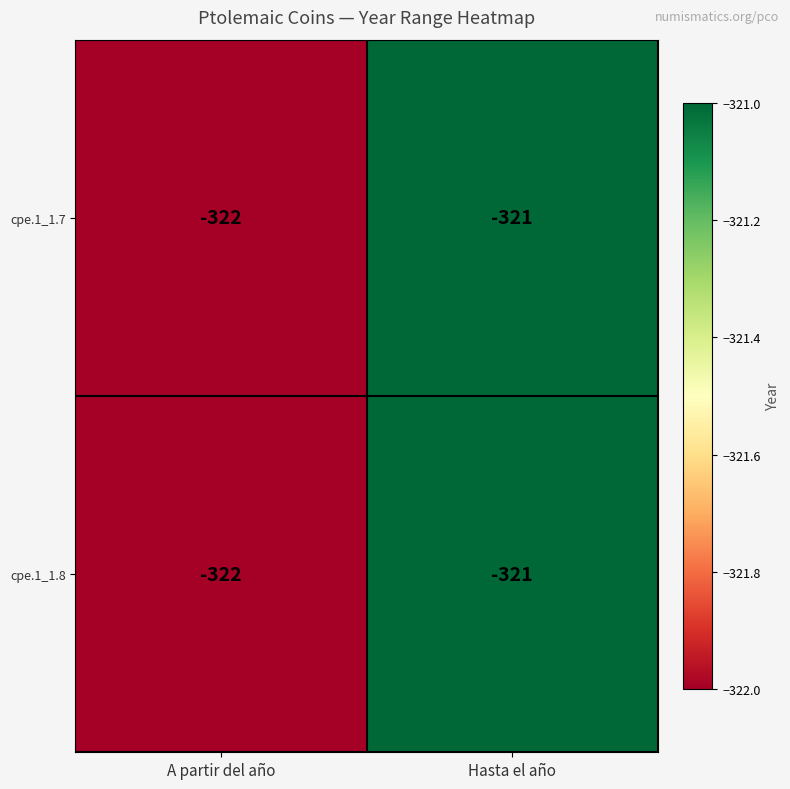

Where is cpe.1_1.7 nearest to the value -321?

Hasta el año